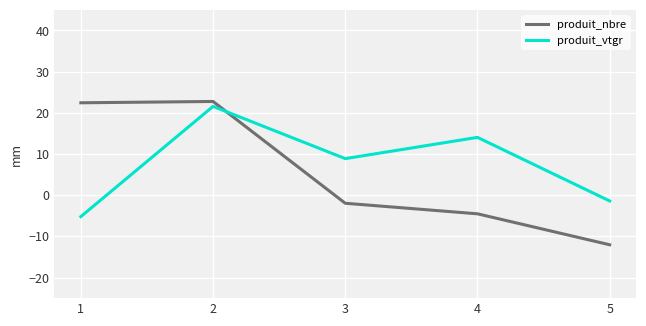

How many intersections are there between produit_nbre and produit_vtgr?

1